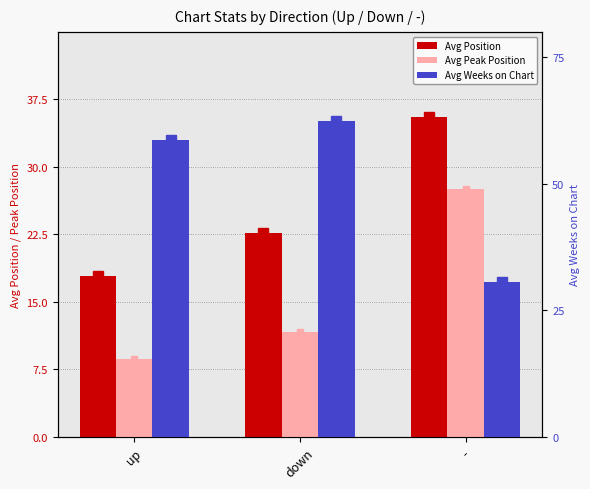

What are all the series names shown in the legend?

Avg Position, Avg Peak Position, Avg Weeks on Chart